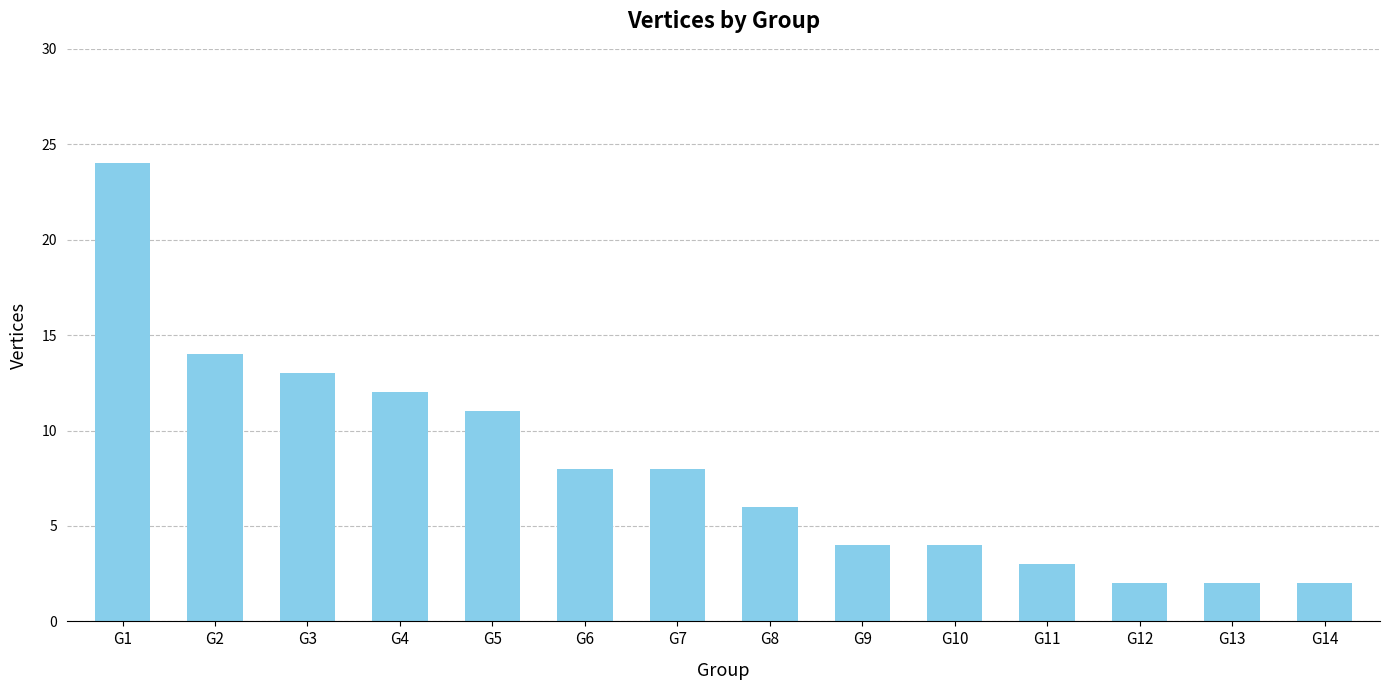

What is the value of the 12th bar from the left?

2